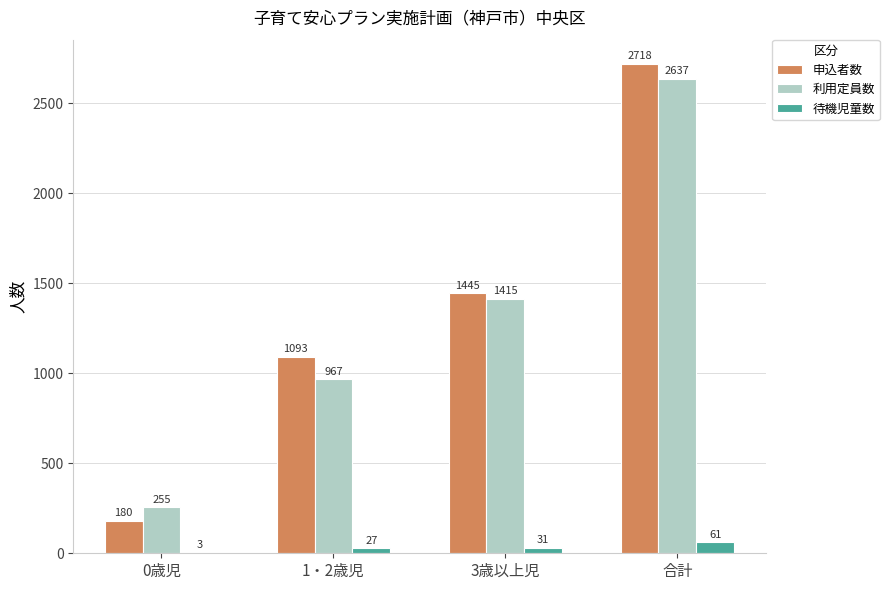

The value of 申込者数 at 合計 is 588. True or false?

False